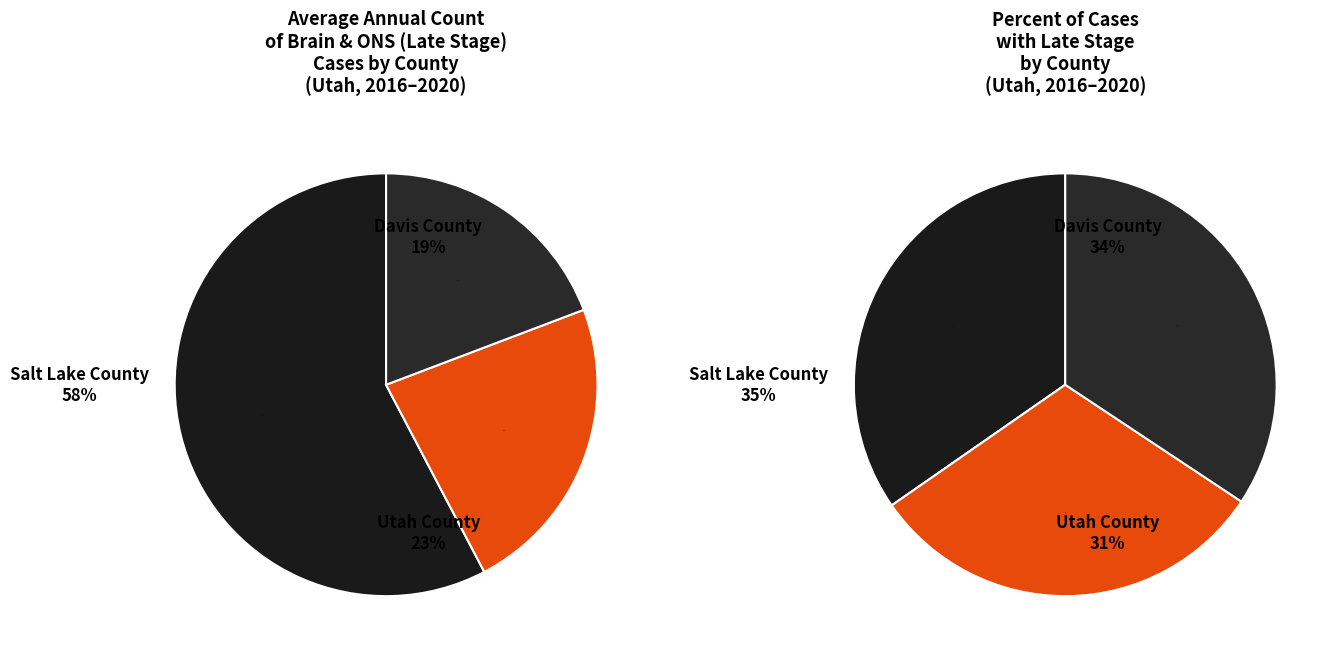

Approximately how many times larger is the value at Davis County compared to Utah County?

0.8